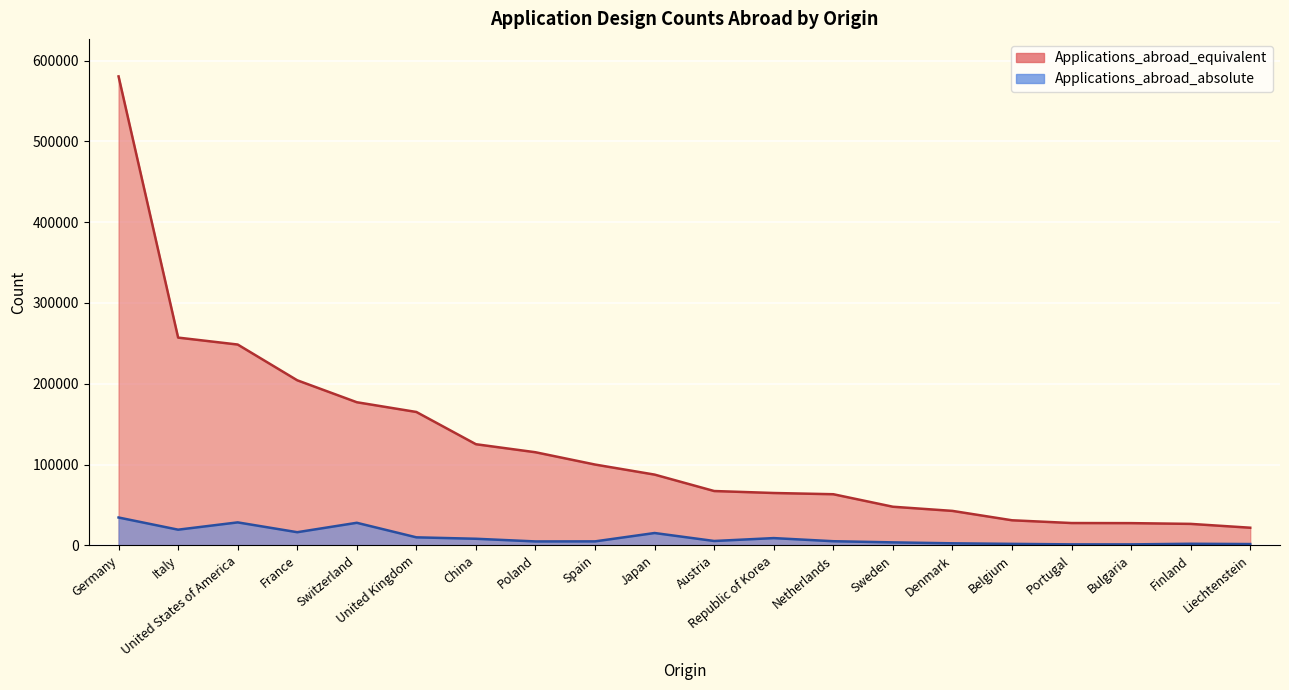

True or false: Applications_abroad_equivalent and Applications_abroad_absolute intersect in this chart.

False